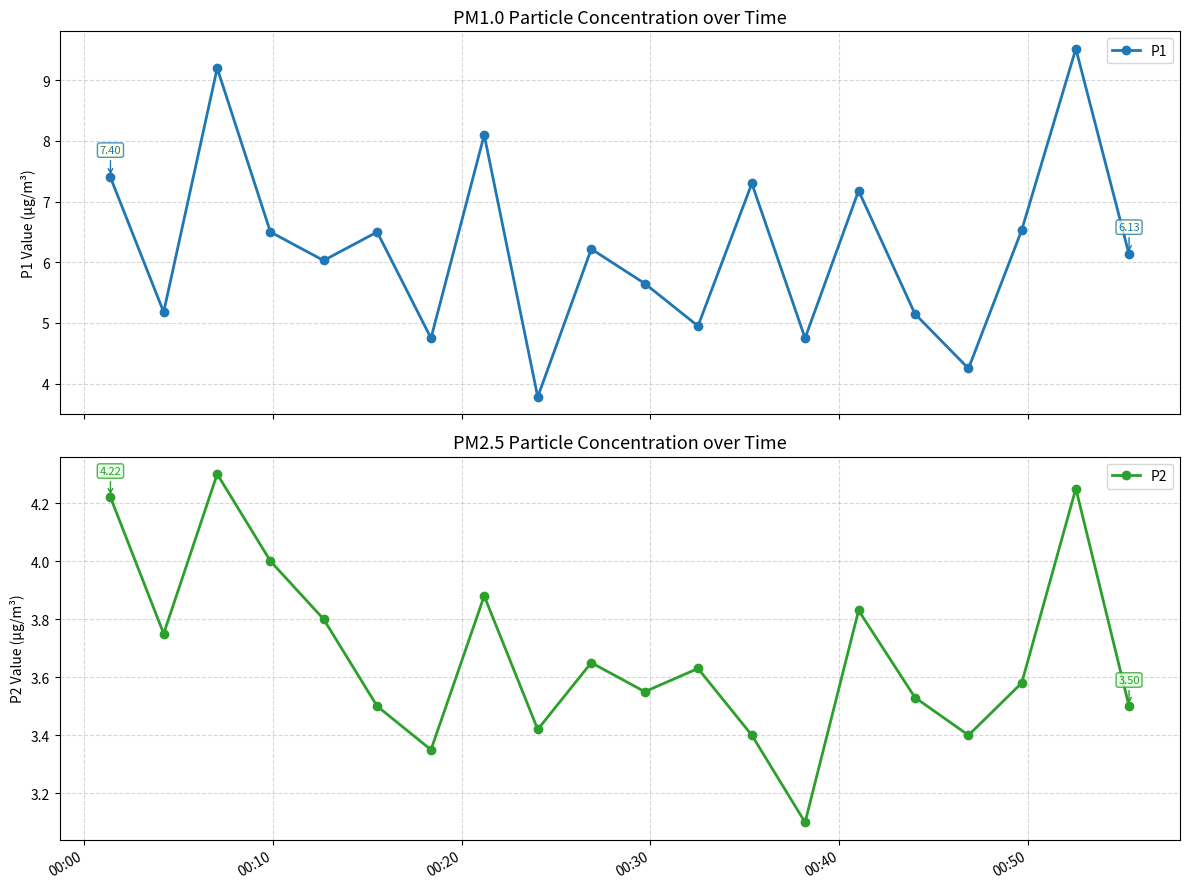

Reading right to left, list all the values displayed in this chart.

P1: 6.1	9.5	6.5	4.2	5.2	7.2	4.8	7.3	5.0	5.7	6.2	3.8	8.1	4.8	6.5	6.0	6.5	9.2	5.2	7.4
P2: 3.5	4.2	3.6	3.4	3.5	3.8	3.1	3.4	3.6	3.5	3.6	3.4	3.9	3.4	3.5	3.8	4.0	4.3	3.8	4.2